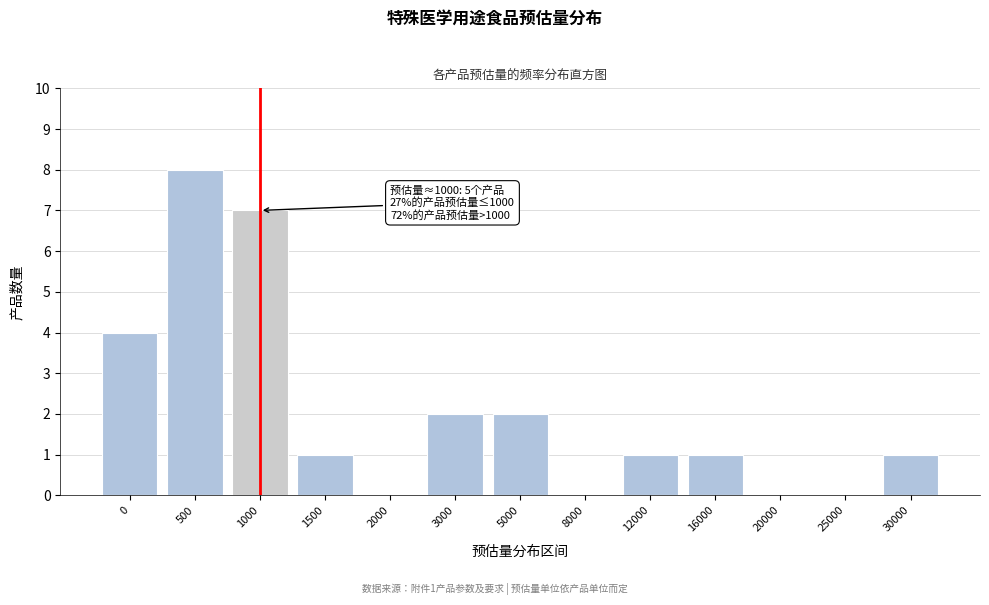

Reading left to right, what are all the values shown in this chart?

0=4	500=8	1000=7	1500=1	2000=0	3000=2	5000=2	8000=0	12000=1	16000=1	20000=0	25000=0	30000=1